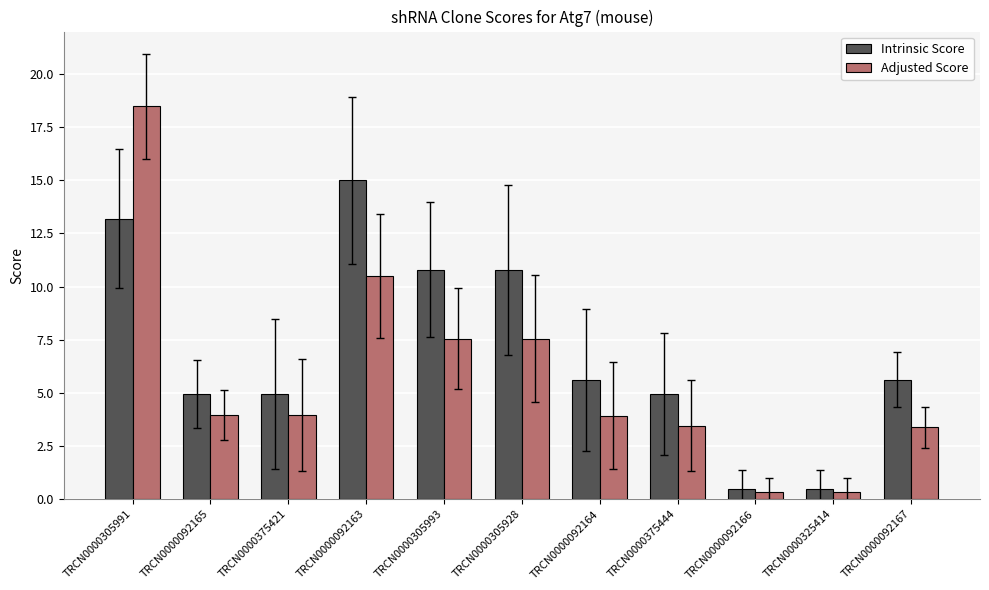

List the series in order of their peak value, lowest first.

Intrinsic Score, Adjusted Score